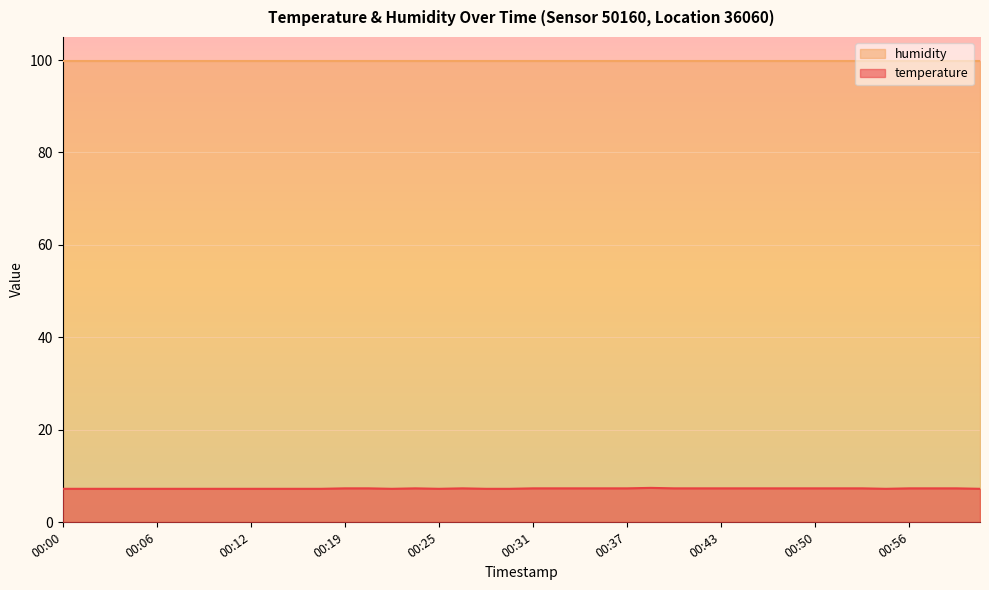

At which category does the data reach its first local valley?

00:22